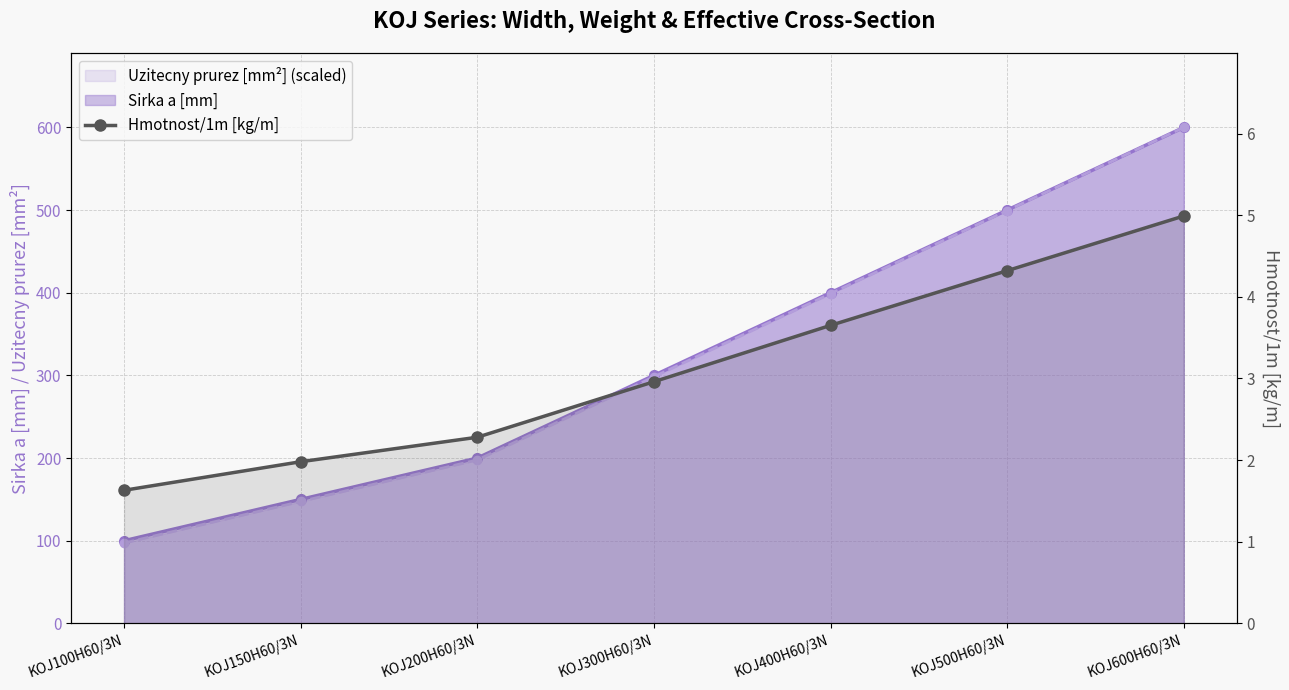

Does the chart display data point markers on the line(s)?

Yes